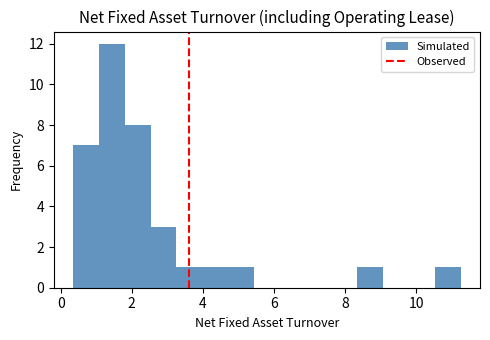

Read against the x-axis, roughly where is the centre of the tallest bar?

1.4